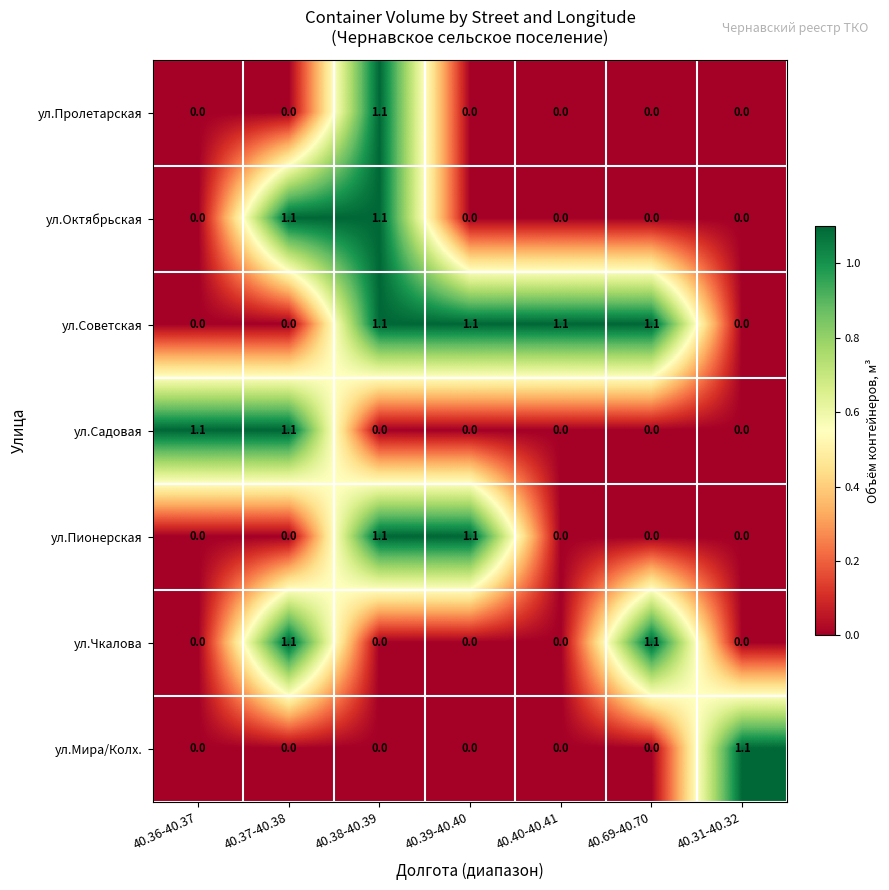

The value of ул.Пролетарская at 40.31-40.32 is 0.6. True or false?

False